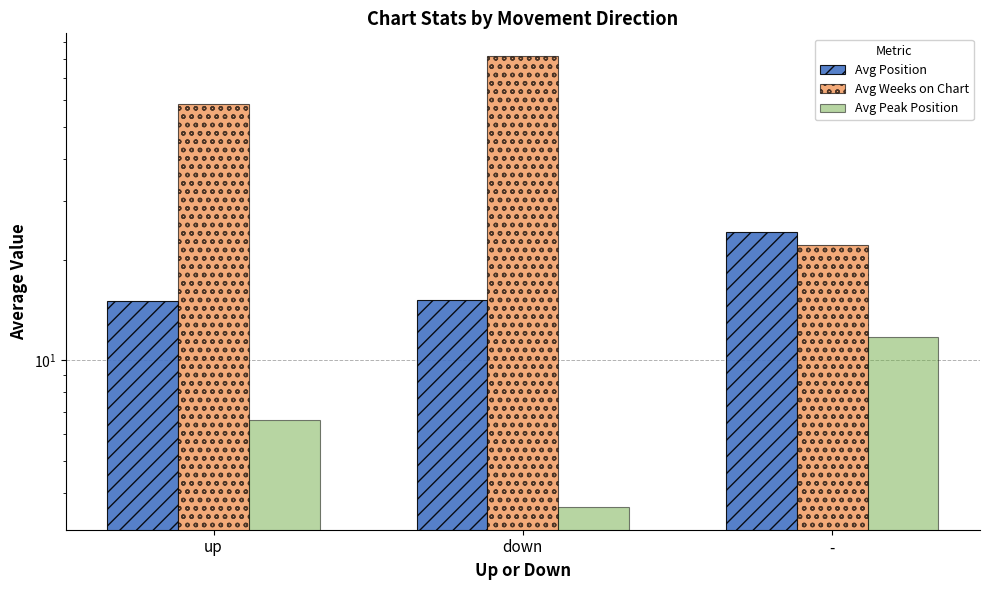

The Avg Position series shows 6.5 at up. True or false?

False